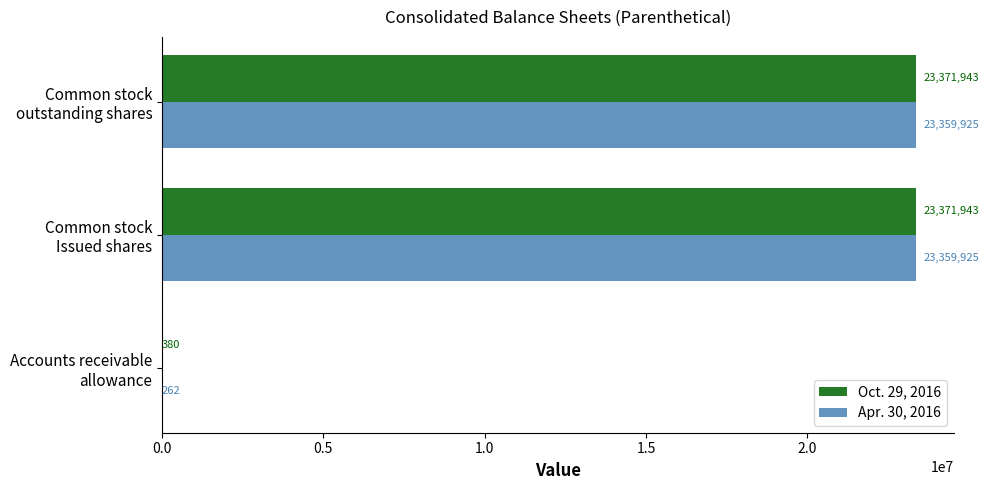

What is the sum of all Oct. 29, 2016 values?

46744266